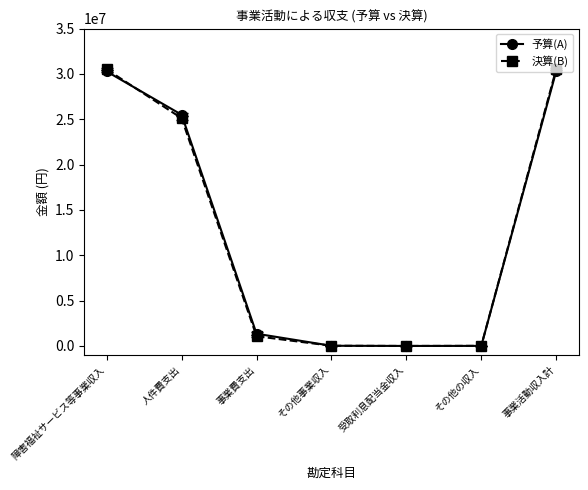

What is the label of the 3rd point from the left?

事業費支出